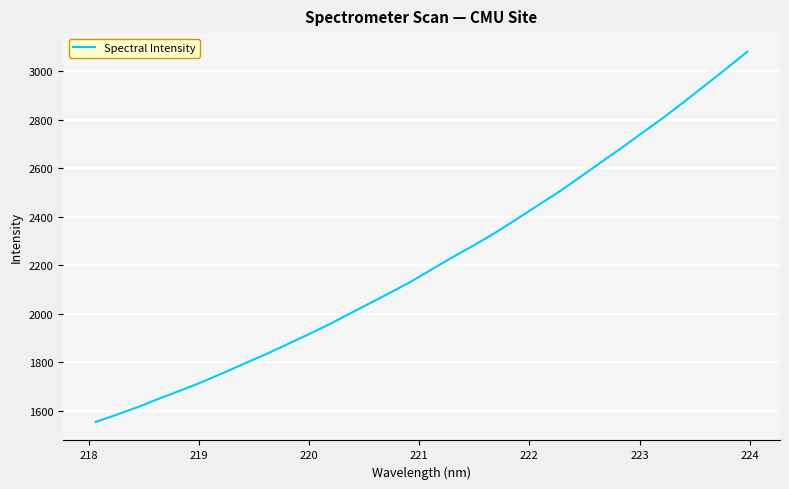

What is the minimum value shown in the chart?

1553.7